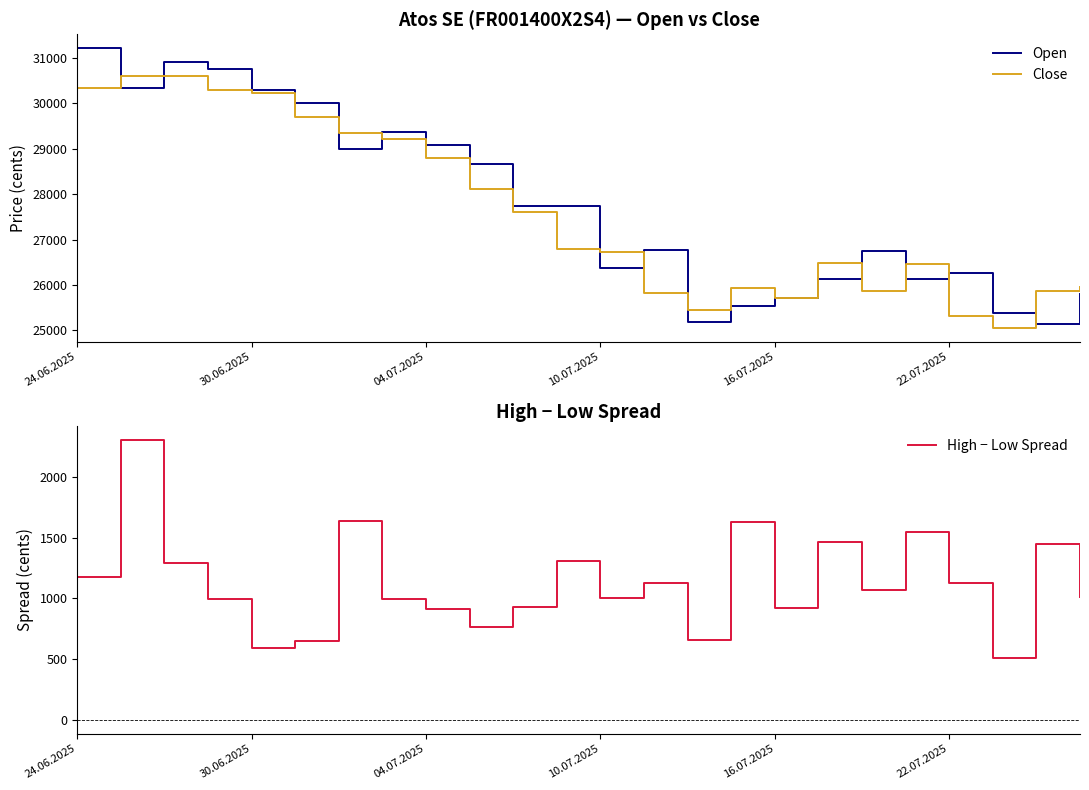

True or false: High − Low Spread has a value of 342 at 04.07.2025.

False